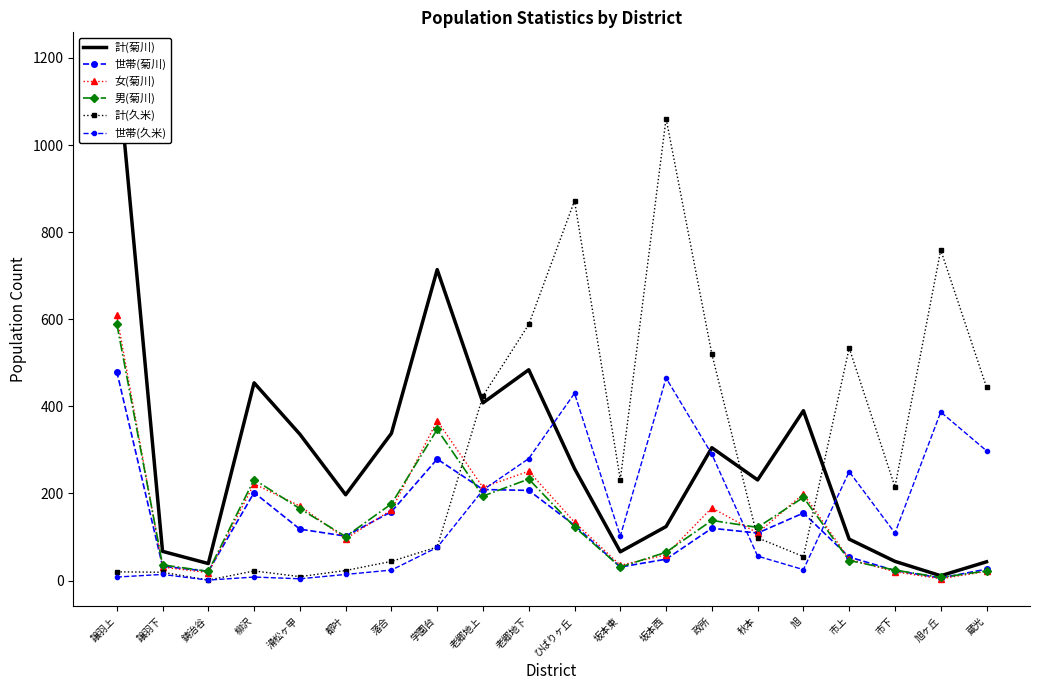

Reading right to left, what are all the values shown in this chart?

計(菊川): 43	11	44	95	390	231	305	124	66	257	484	408	714	338	197	336	454	39	67	1199
世帯(菊川): 26	6	23	54	155	109	120	49	31	127	207	209	279	158	102	118	202	21	33	480
女(菊川): 21	4	20	49	199	109	167	59	35	134	251	214	367	162	96	171	222	18	31	609
男(菊川): 22	7	24	46	191	122	138	65	31	123	233	194	347	176	101	165	232	21	36	590
計(久米): 444	759	215	534	55	98	520	1061	232	872	588	424	77	44	23	9	22	1	19	20
世帯(久米): 298	387	109	250	25	56	290	465	102	430	280	208	76	24	14	4	8	1	14	8